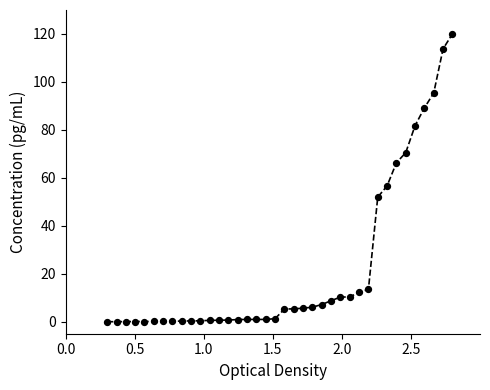

What is the maximum value shown in the chart?

120.0